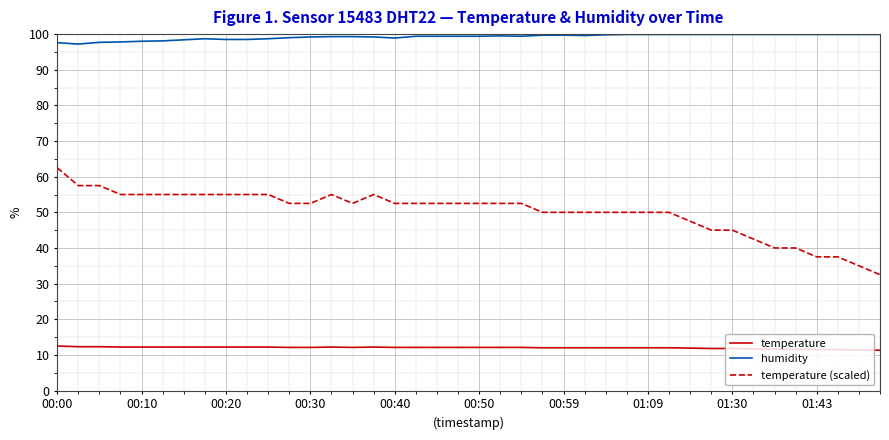

At how many categories does at least one series exceed 64?

40